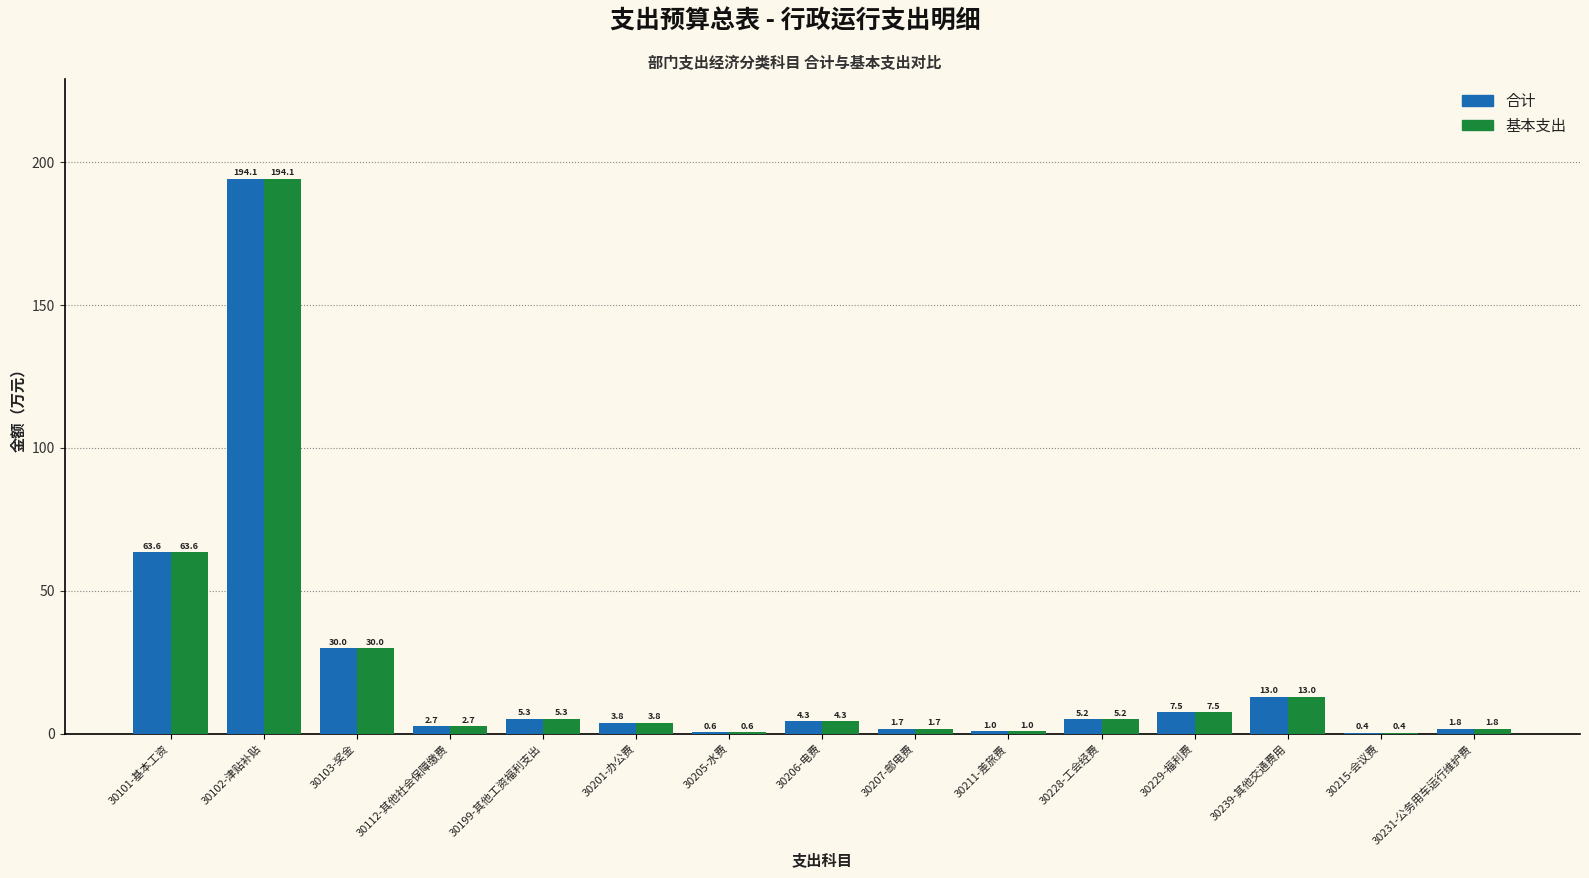

At which label does 基本支出 reach its peak?

30102-津贴补贴